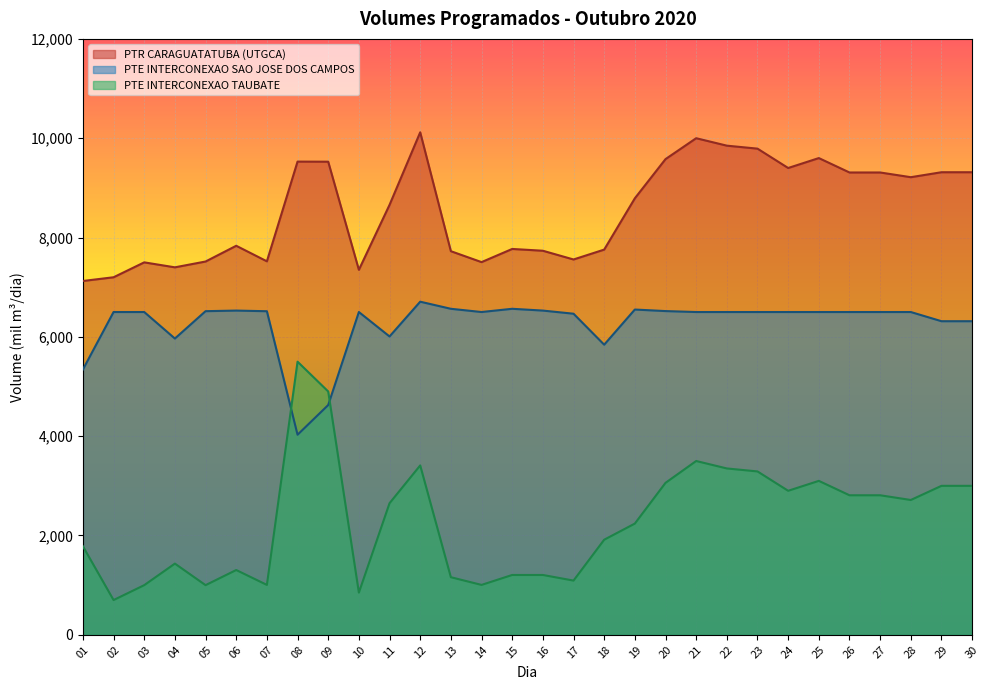

How many interior local peaks does the PTE INTERCONEXAO TAUBATE series have?

6